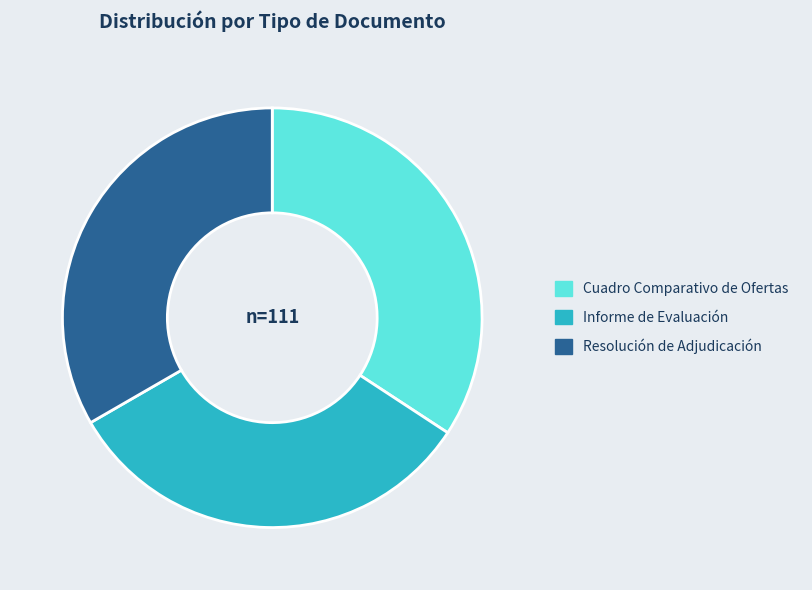

How many segments does this pie chart have?

3